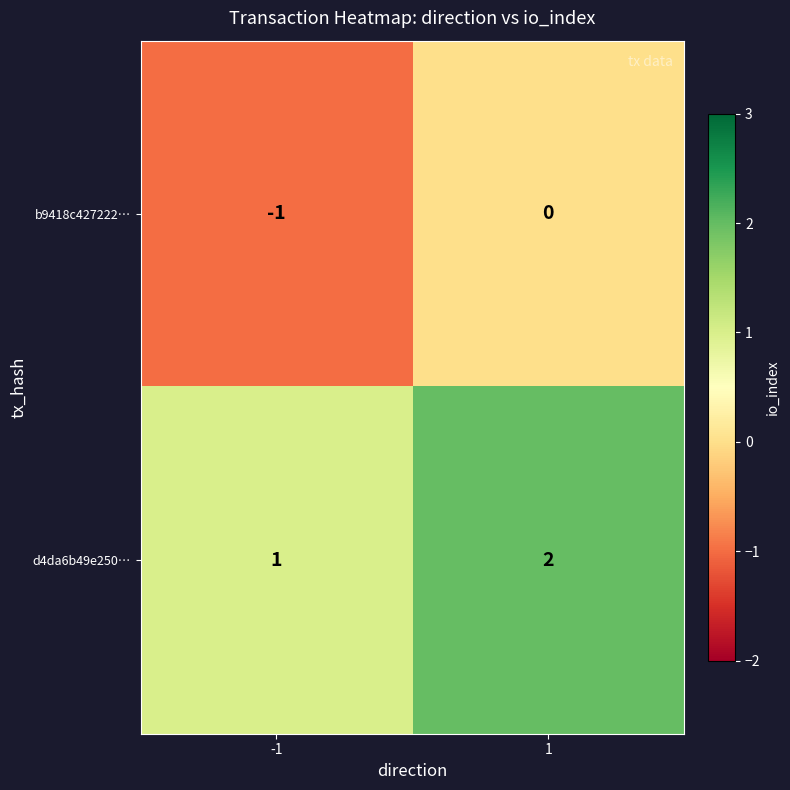

List the series in order of their peak value, lowest first.

b9418c427222…, d4da6b49e250…